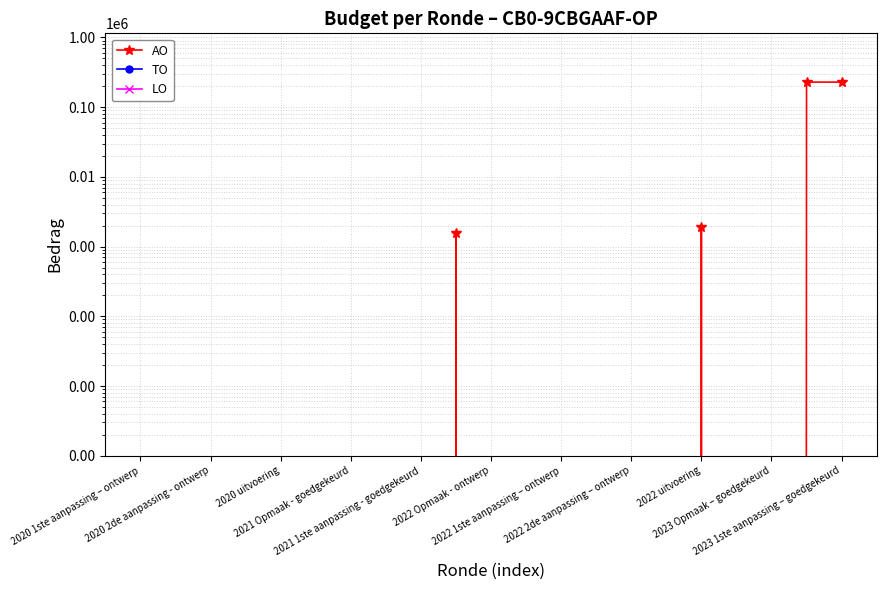

True or false: LO and AO intersect in this chart.

False